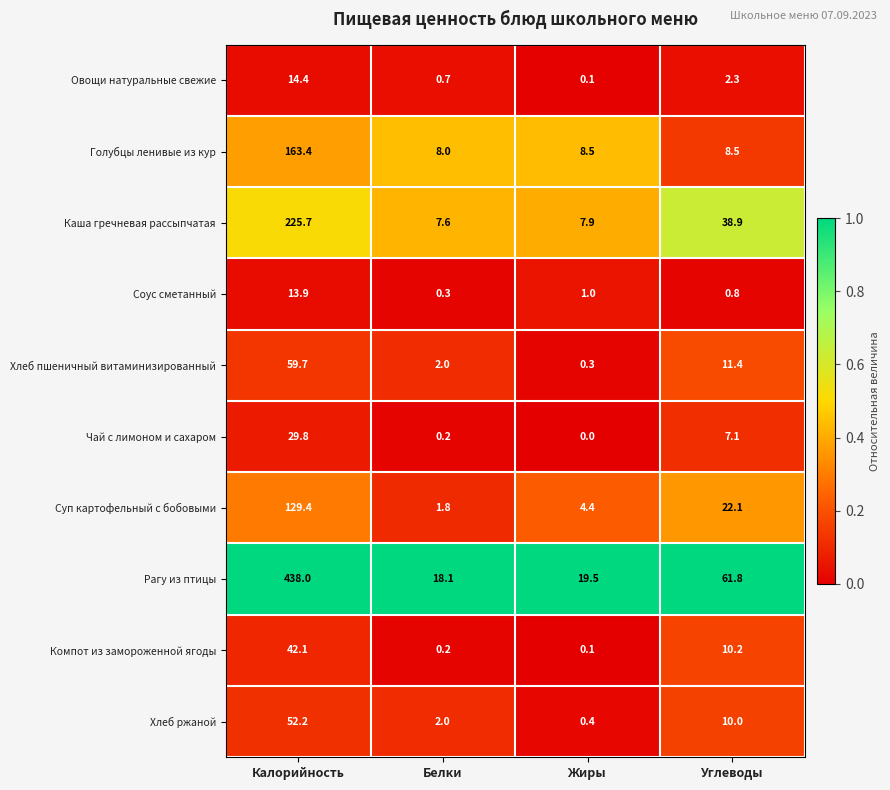

Which category has the lowest value across all series?

Жиры